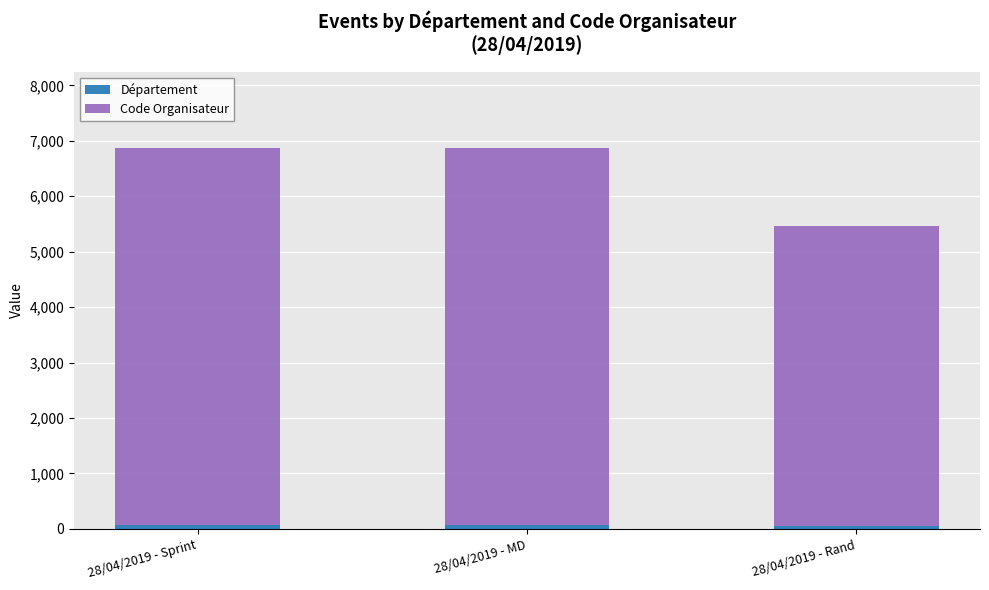

Are the bars horizontal?

No